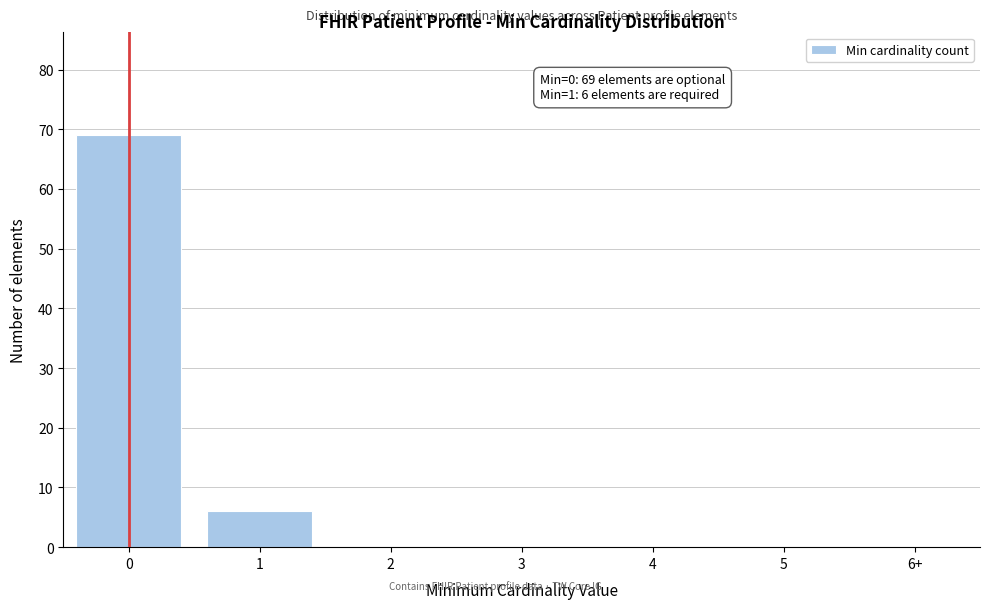

Reading left to right, what are all the values shown in this chart?

0=69	1=6	2=0	3=0	4=0	5=0	6+=0